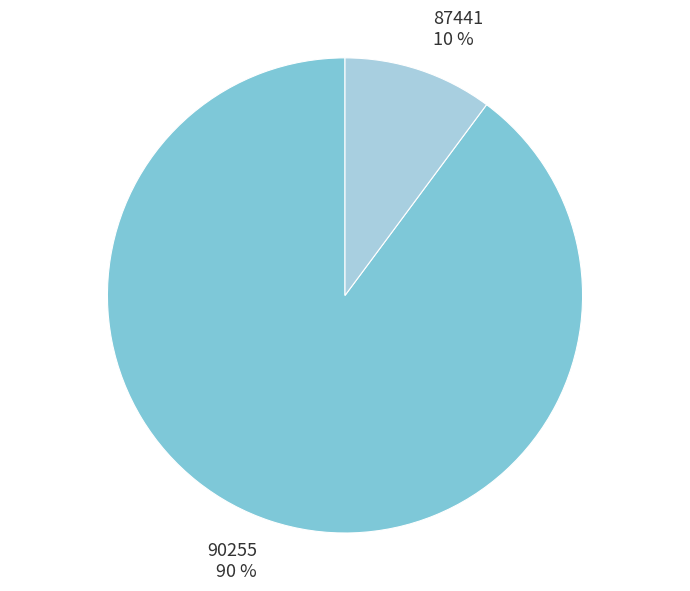

To the nearest percent, what is the difference between the largest and smallest slice percentages?

80%